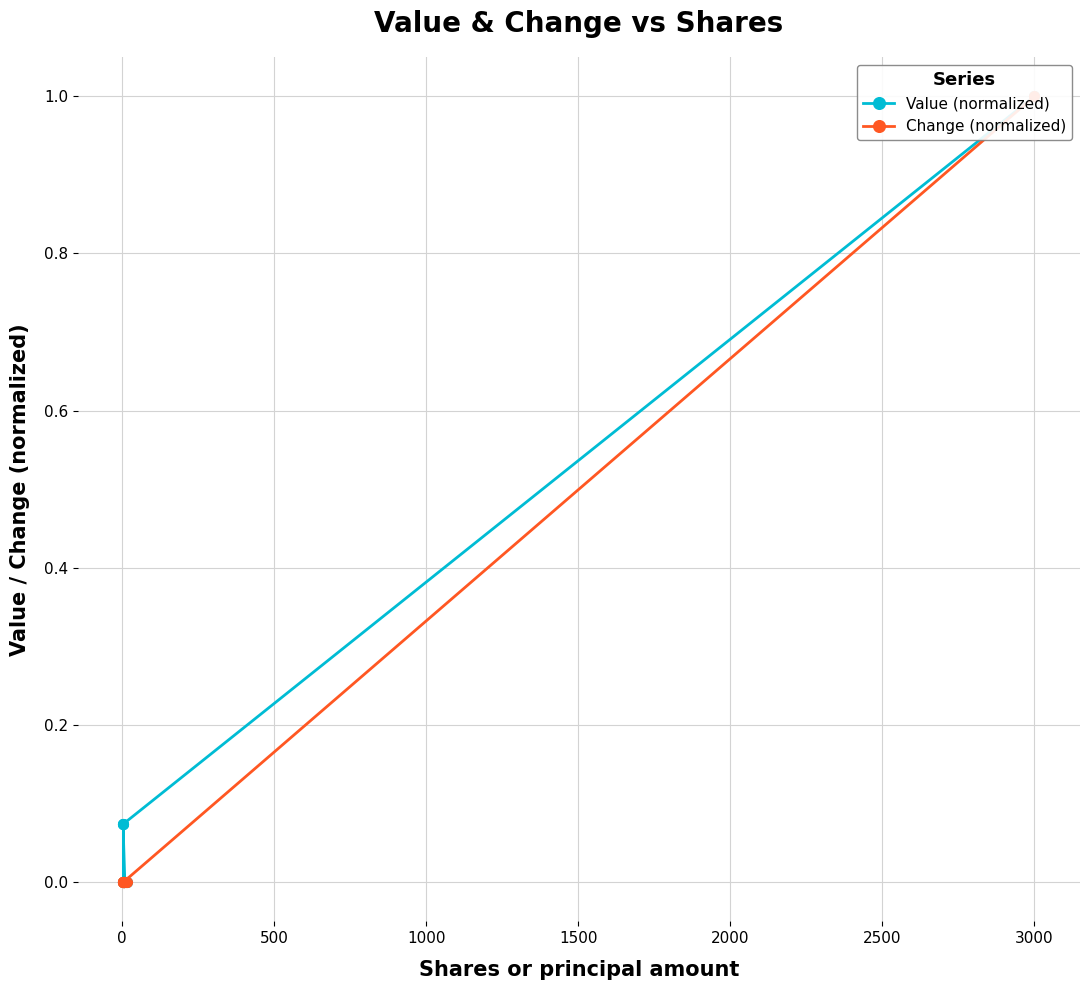

How many values in the Change (normalized) series exceed 0?

4